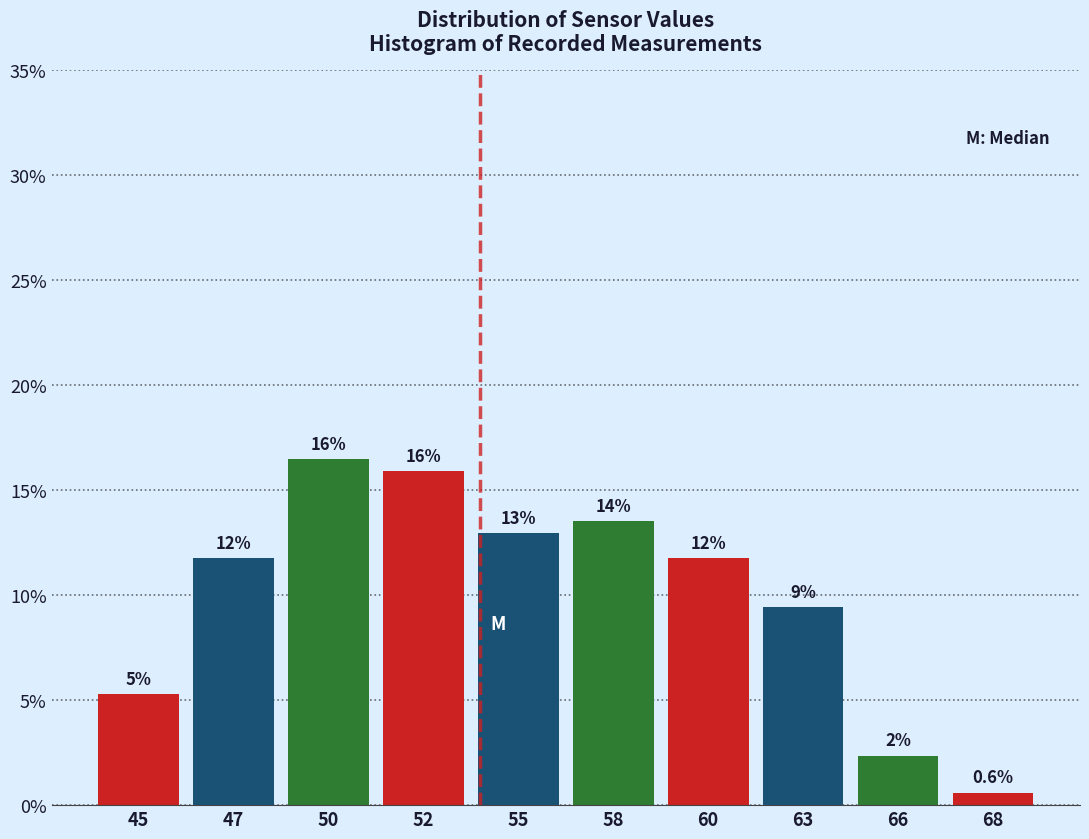

Does the chart contain any negative values?

No